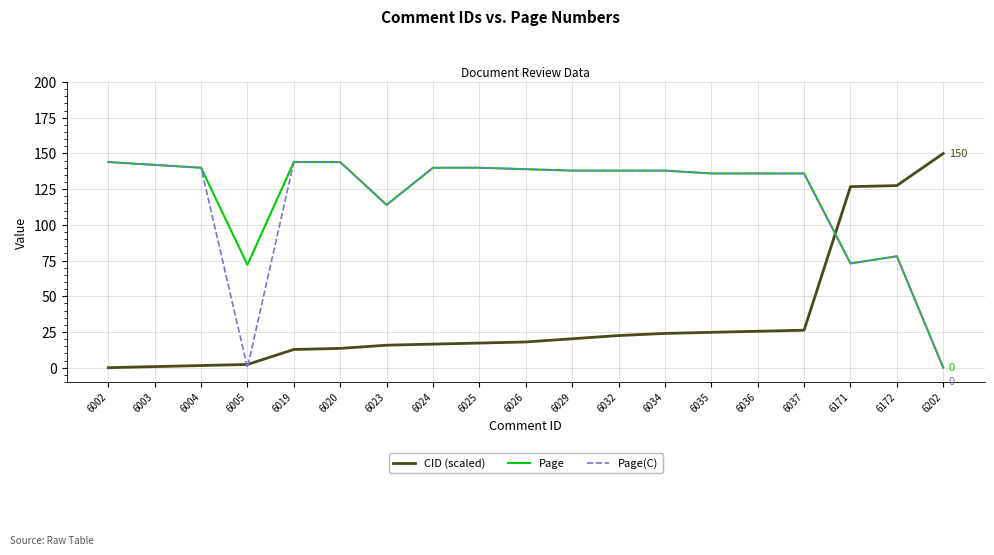

Is it true that CID (scaled) equals 27.9 at 6025?

False